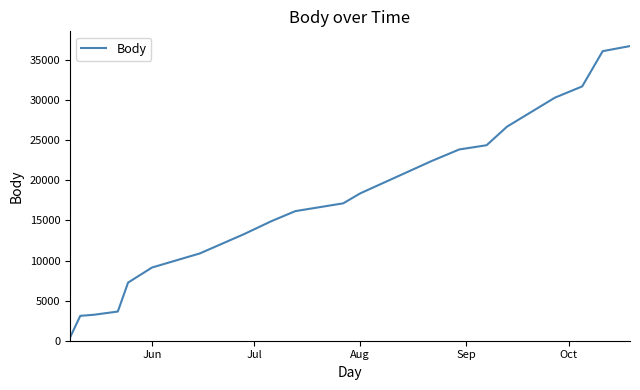

What is the maximum value shown in the chart?

36749